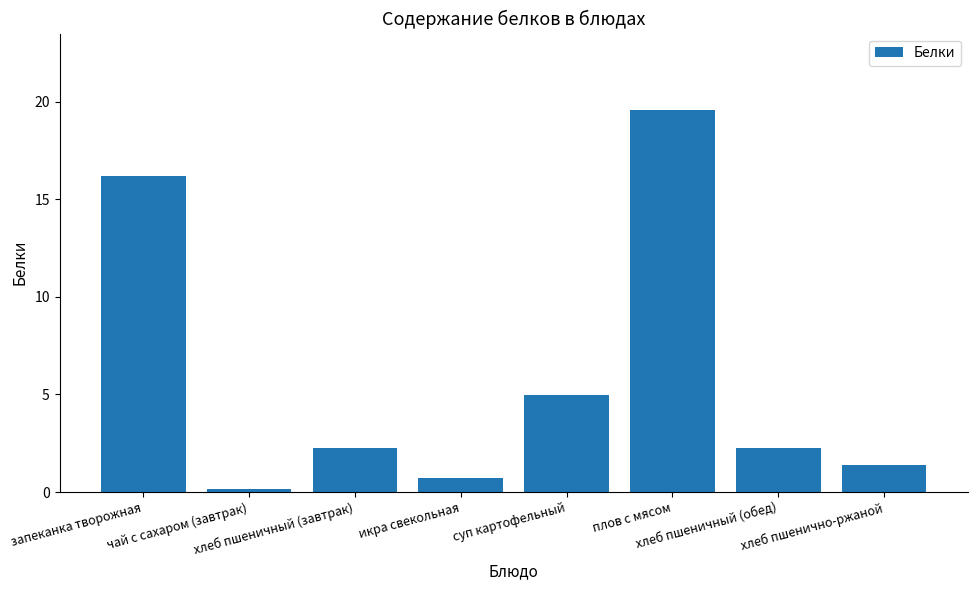

What is the sum of all values?

47.6